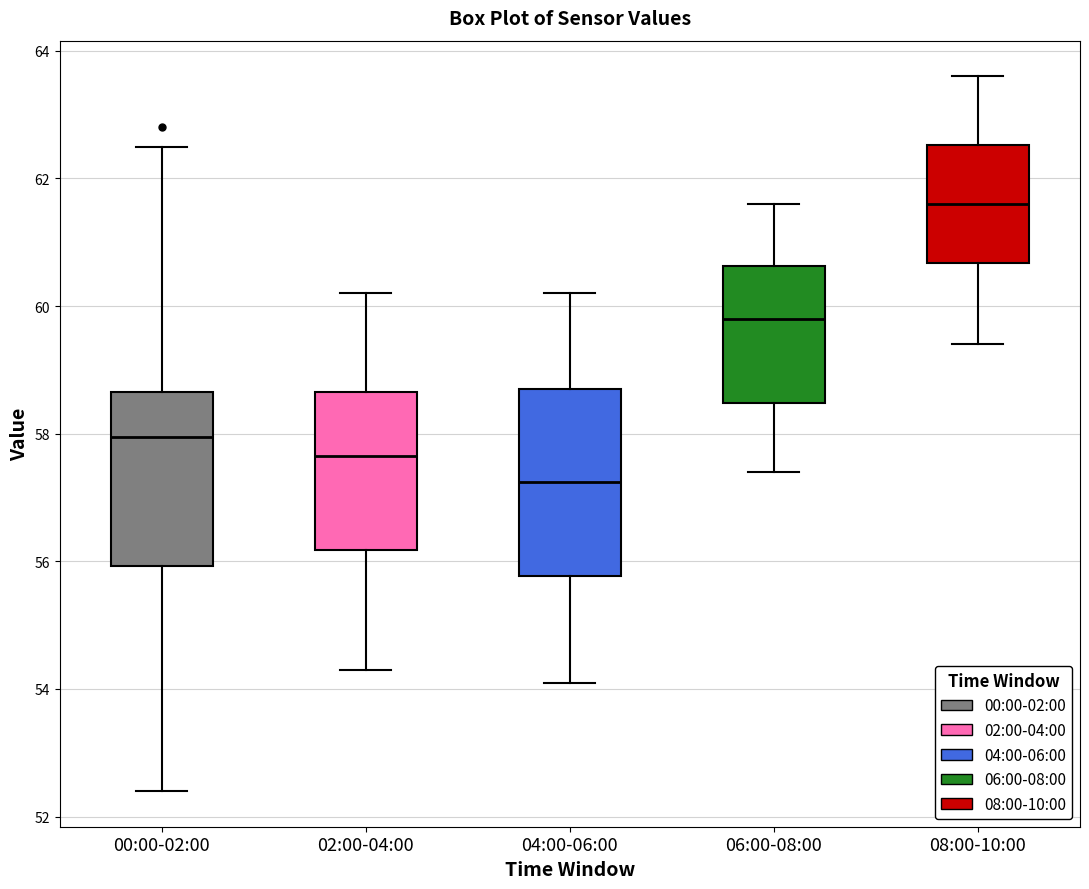

Reading left to right, transcribe this box plot: for each box, give where its median line is, the range the box spans, and where its two whiskers end, as read against the y-axis. The values are not printed on the chart, so give them approximately, as read against the axis.

00:00-02:00: median 58.0, box 56.0 to 58.6, whiskers 52.4 to 62.6
02:00-04:00: median 57.6, box 56.2 to 58.6, whiskers 54.4 to 60.2
04:00-06:00: median 57.2, box 55.8 to 58.8, whiskers 54.2 to 60.2
06:00-08:00: median 59.8, box 58.4 to 60.6, whiskers 57.4 to 61.6
08:00-10:00: median 61.6, box 60.6 to 62.6, whiskers 59.4 to 63.6